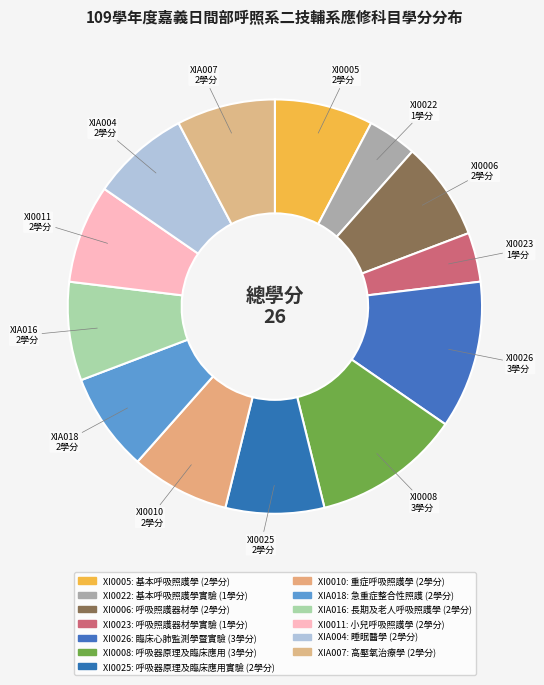

Is there a majority slice in this chart?

No